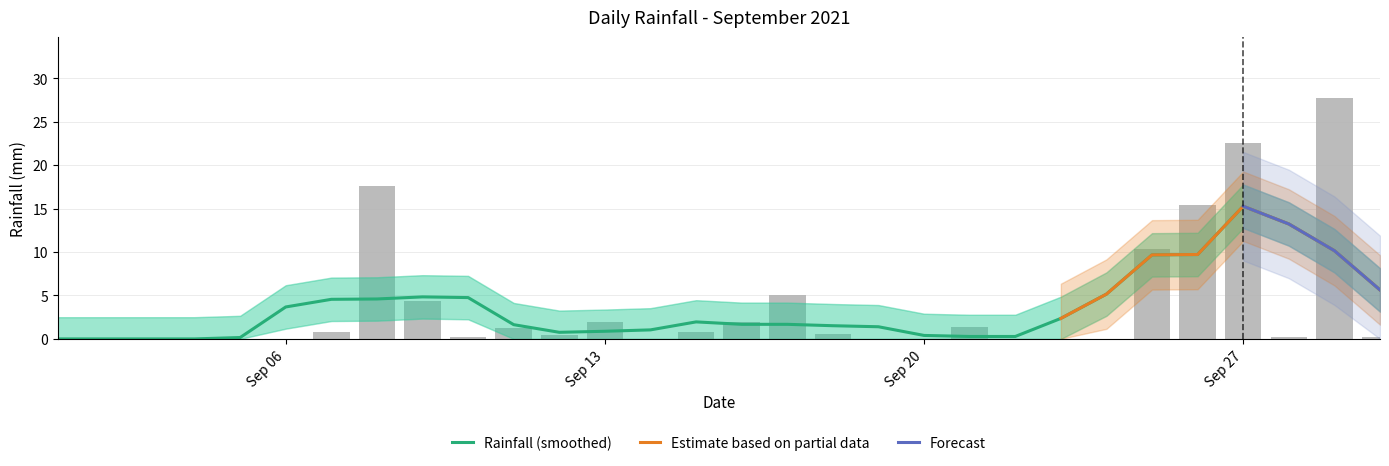

Where is the data nearest to the value 13?

2021-09-26